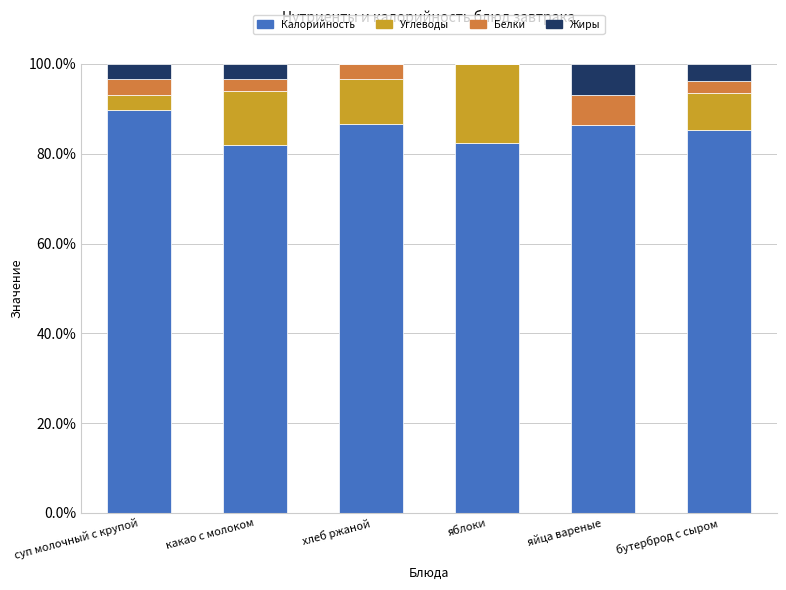

What is the highest value of the Калорийность series?

89.7